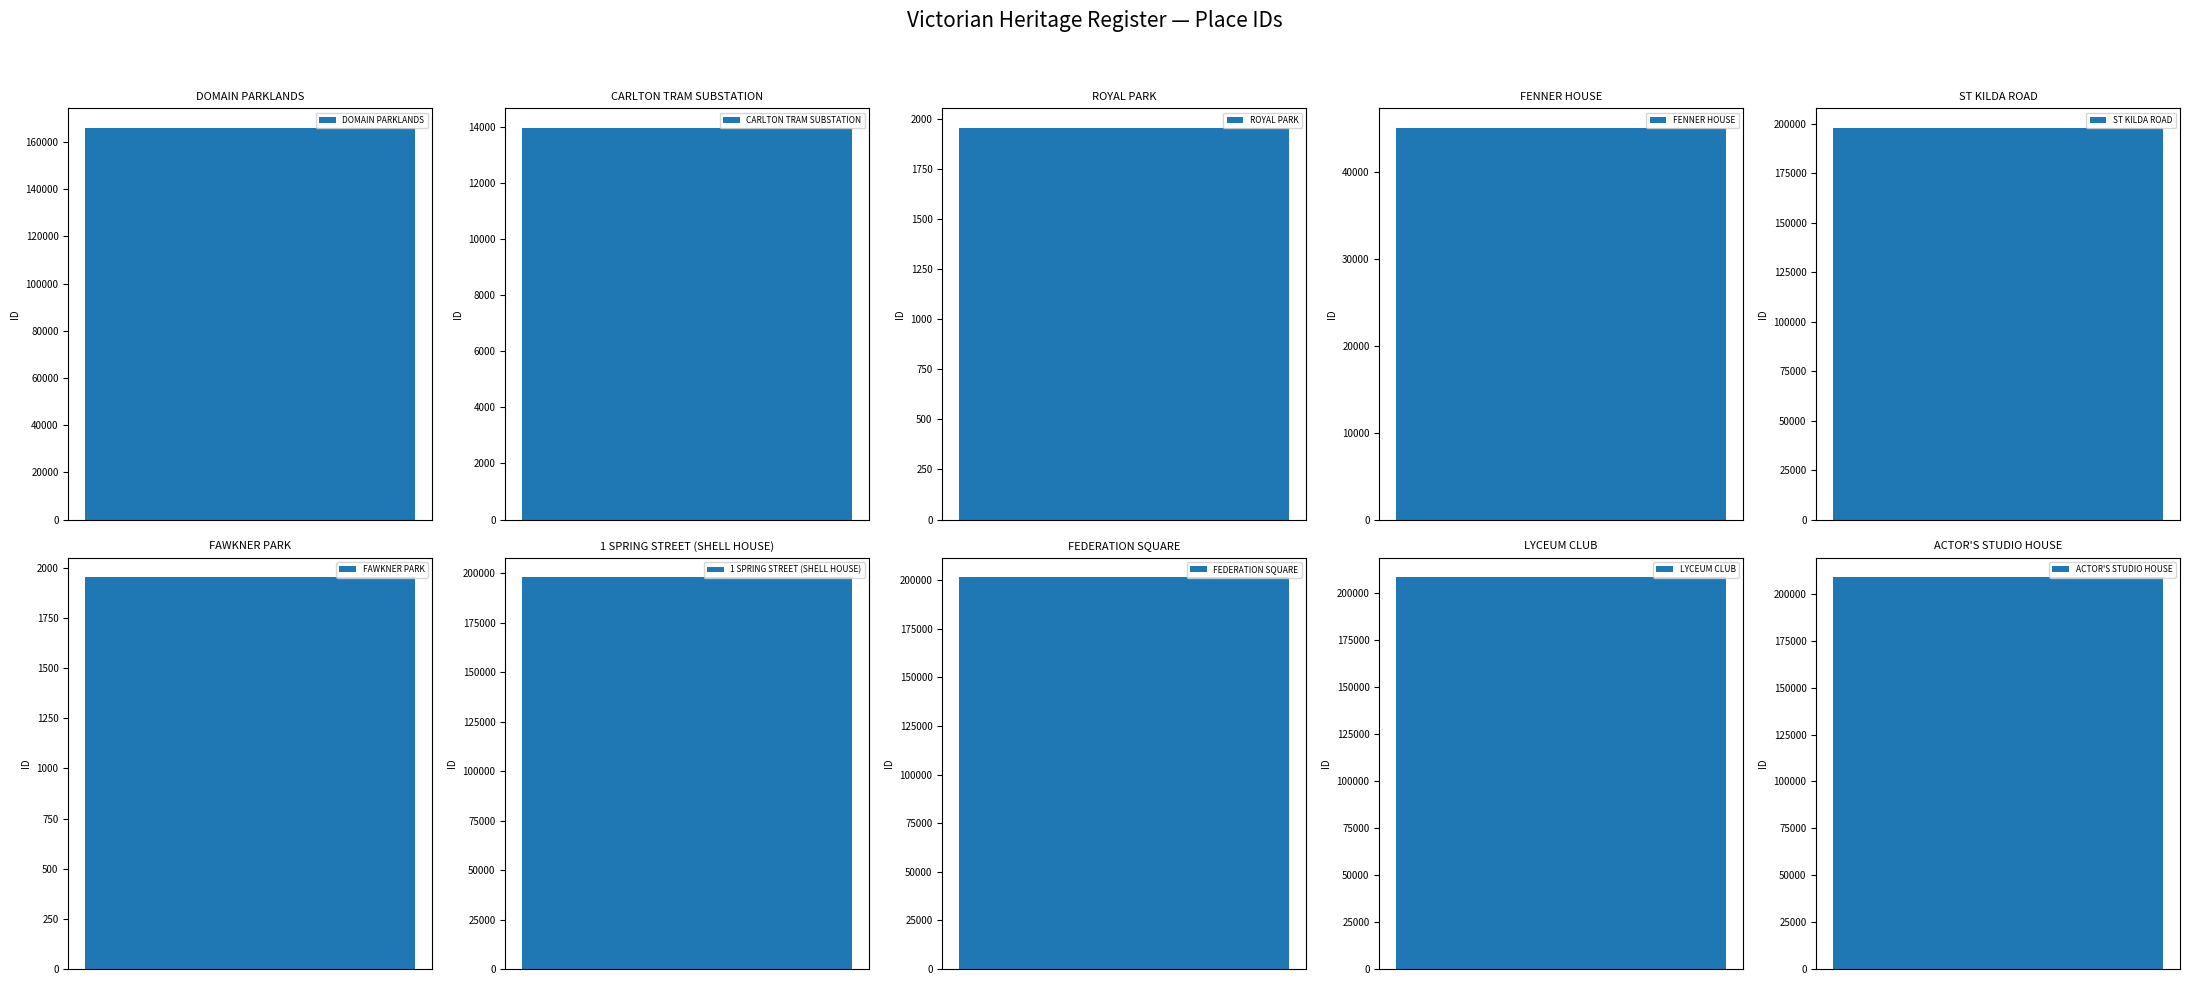

List the labels in order of value, largest first.

ACTOR'S STUDIO HOUSE, LYCEUM CLUB, FEDERATION SQUARE, ST KILDA ROAD, 1 SPRING STREET (SHELL HOUSE), DOMAIN PARKLANDS, FENNER HOUSE, CARLTON TRAM SUBSTATION, ROYAL PARK, FAWKNER PARK